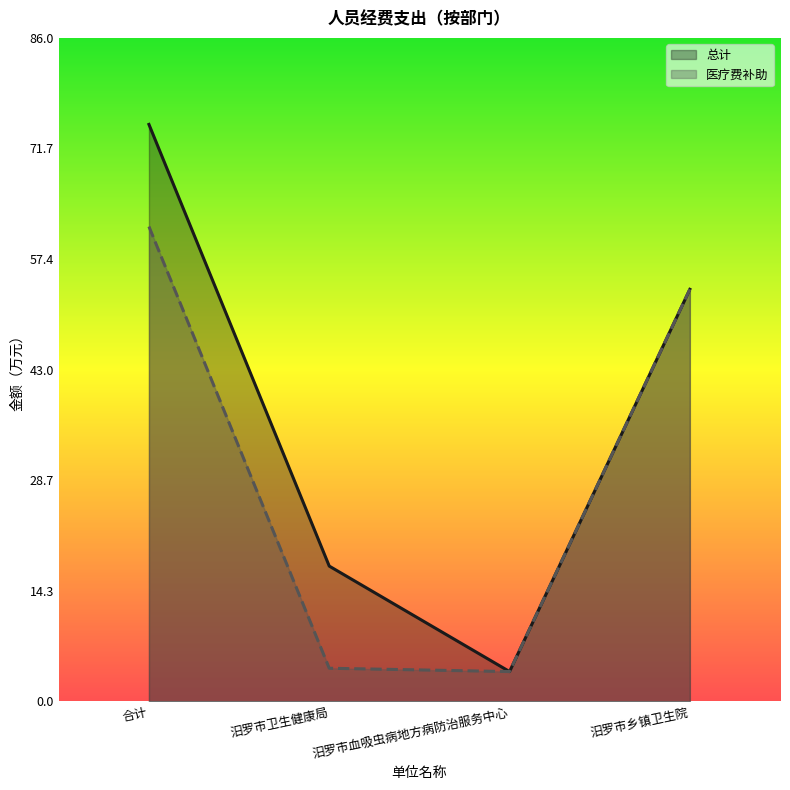

Reading left to right, list all the values displayed in this chart.

总计: 合计=74.8	汨罗市卫生健康局=17.5	汨罗市血吸虫病地方病防治服务中心=3.9	汨罗市乡镇卫生院=53.4
医疗费补助: 合计=61.6	汨罗市卫生健康局=4.3	汨罗市血吸虫病地方病防治服务中心=3.9	汨罗市乡镇卫生院=53.4